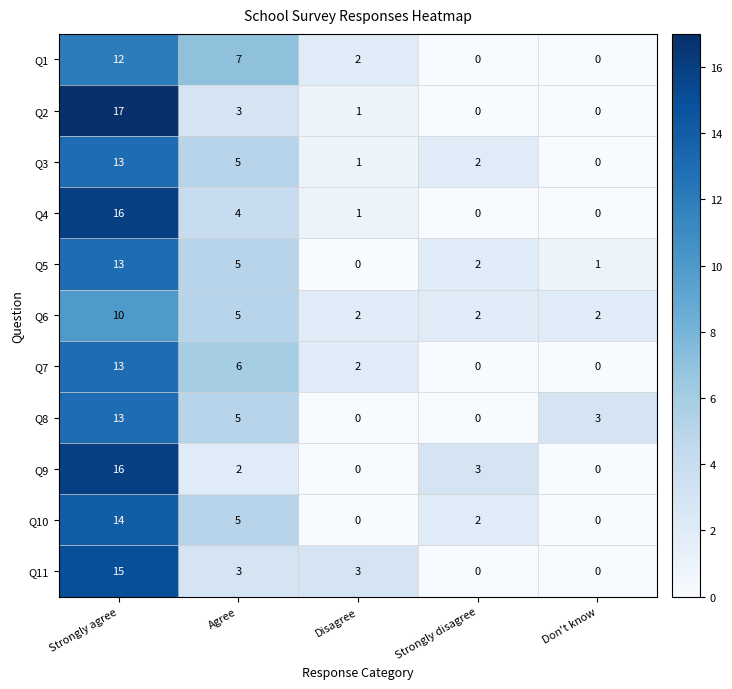

List the labels in order of Q3 value, largest first.

Strongly agree, Agree, Strongly disagree, Disagree, Don't know